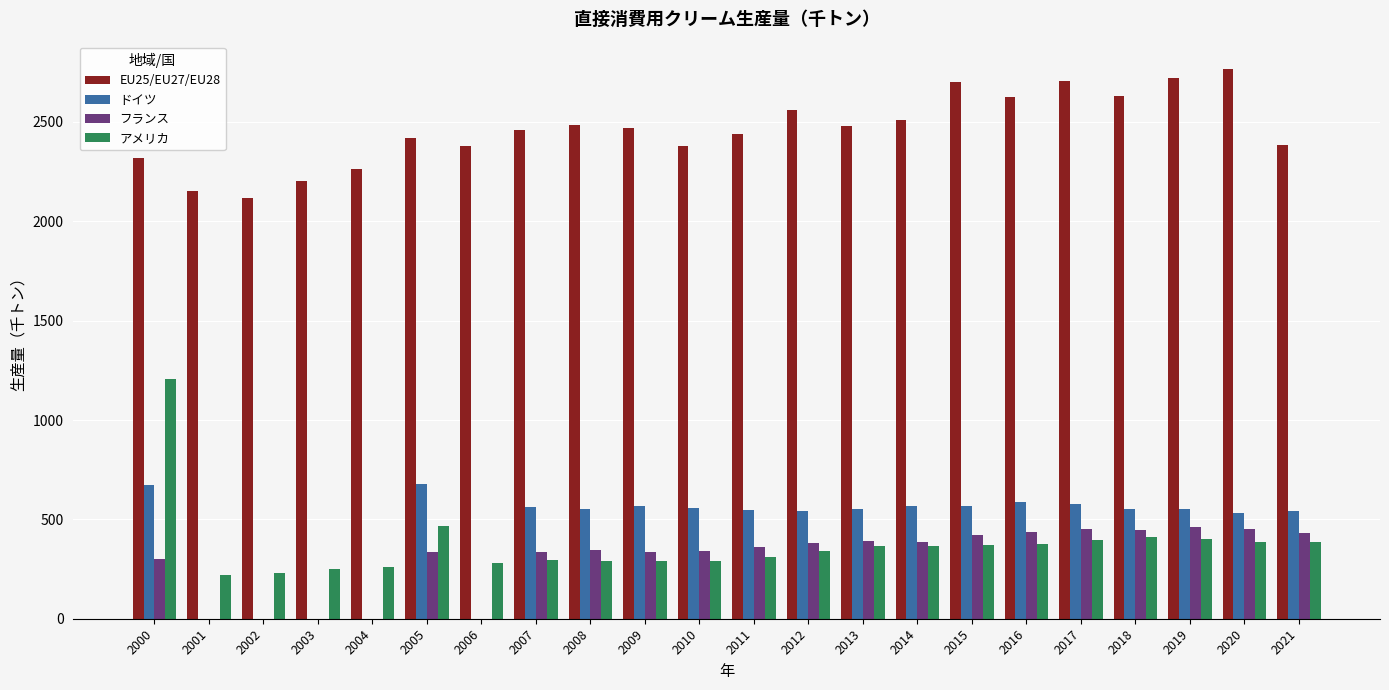

Count the number of data series in this chart.

4